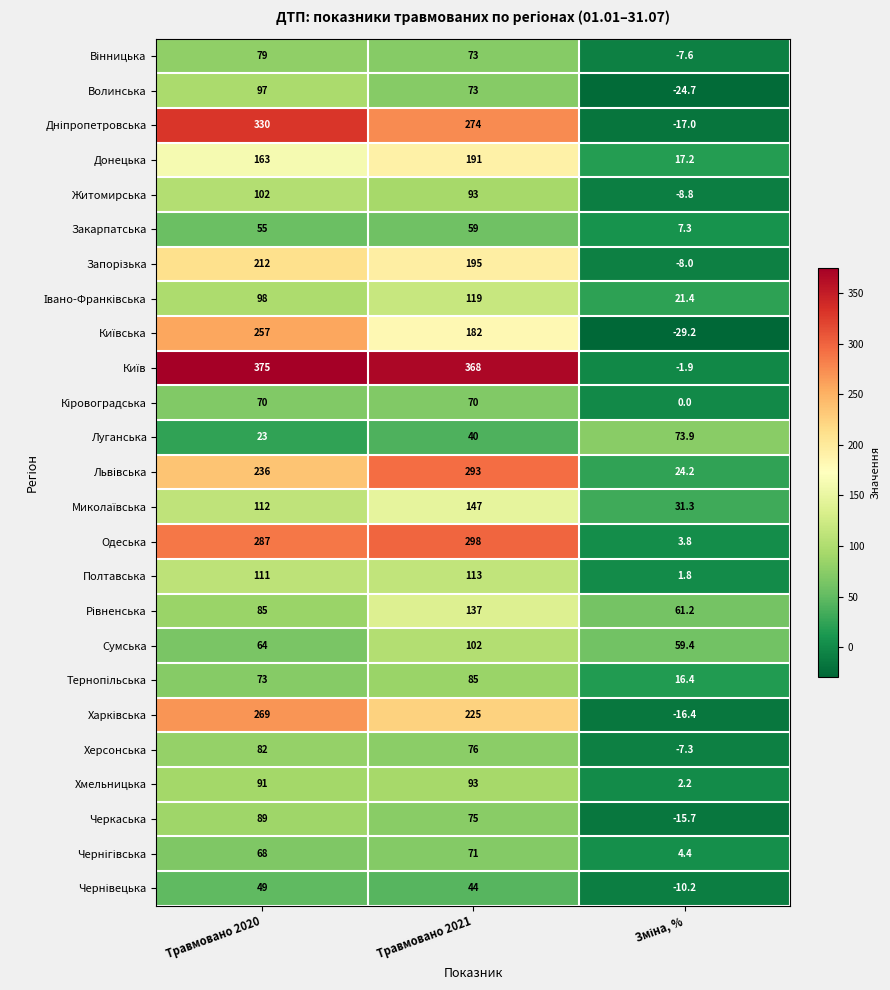

What is the smallest value displayed?

-29.2